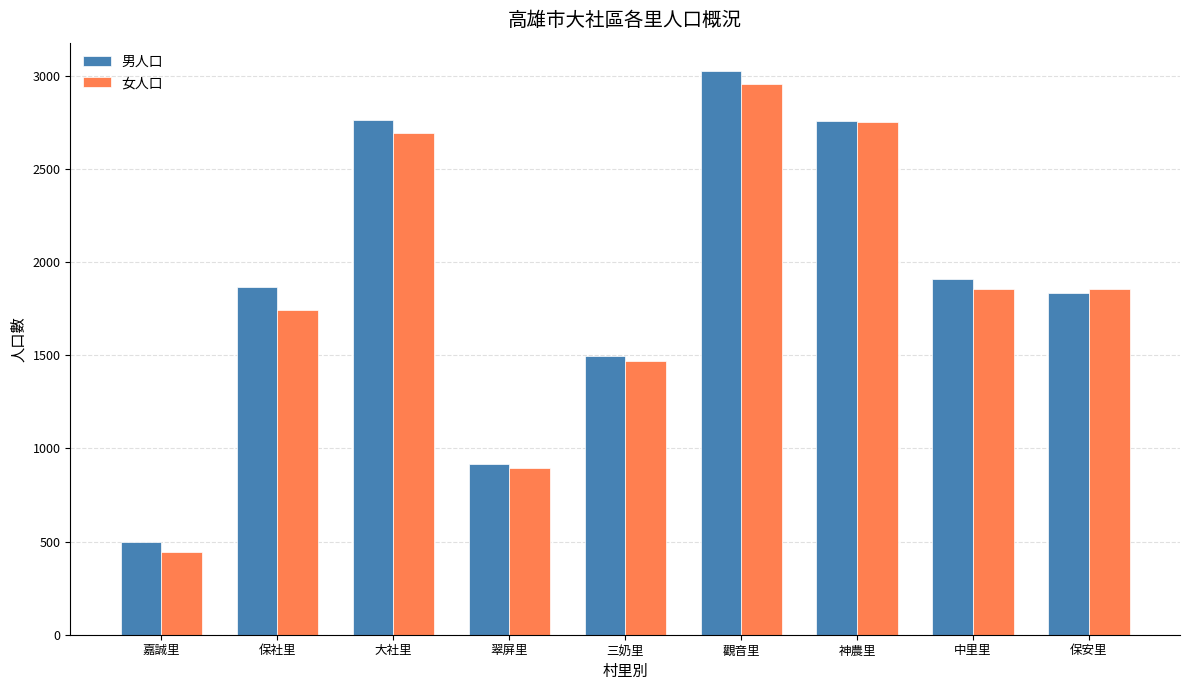

How many distinct data groups are displayed?

2